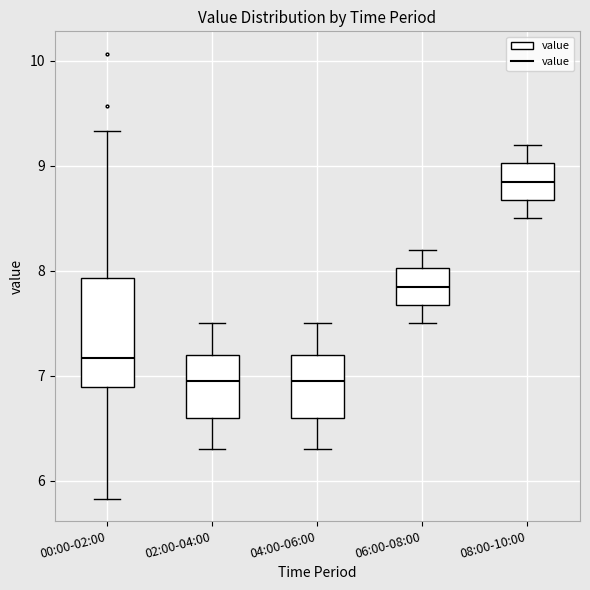

Reading left to right, transcribe this box plot: for each box, give where its median line is, the range the box spans, and where its two whiskers end, as read against the y-axis. The values are not printed on the chart, so give them approximately, as read against the axis.

00:00-02:00: median 7.2, box 6.9 to 7.9, whiskers 5.8 to 9.3
02:00-04:00: median 7.0, box 6.6 to 7.2, whiskers 6.3 to 7.5
04:00-06:00: median 7.0, box 6.6 to 7.2, whiskers 6.3 to 7.5
06:00-08:00: median 7.9, box 7.7 to 8.0, whiskers 7.5 to 8.2
08:00-10:00: median 8.9, box 8.7 to 9.0, whiskers 8.5 to 9.2